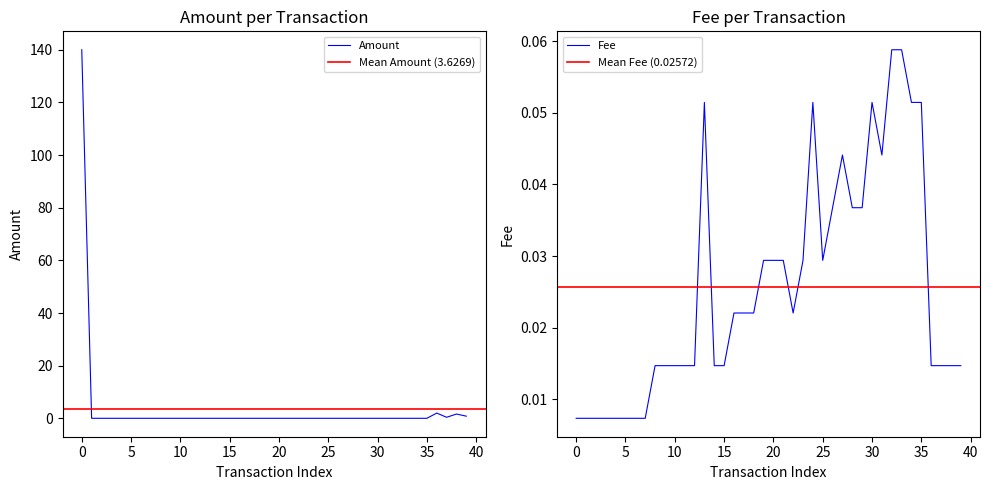

Which series changed the most between 26 and 38?

Amount